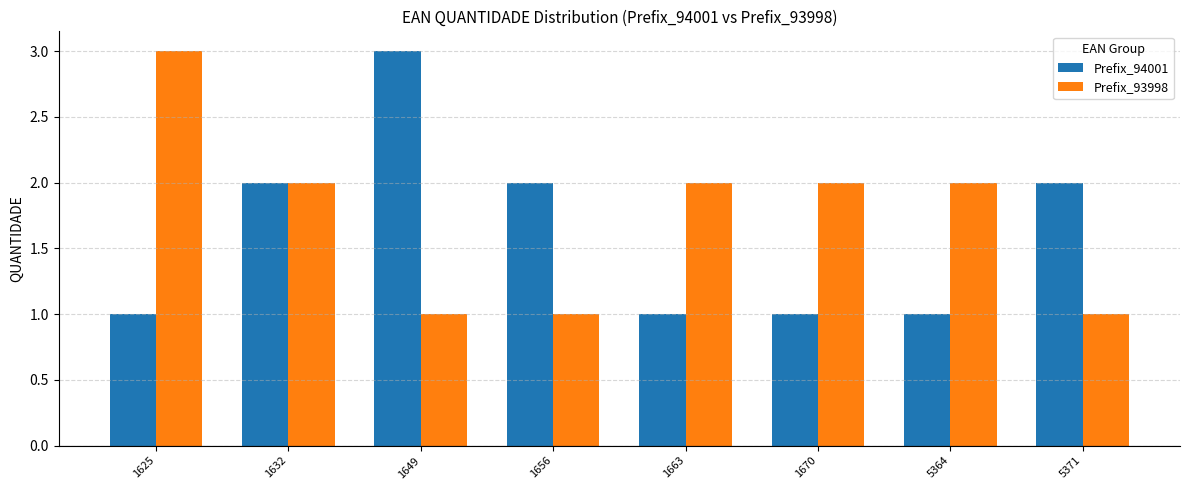

Which category has the highest value in the Prefix_94001 series?

1649